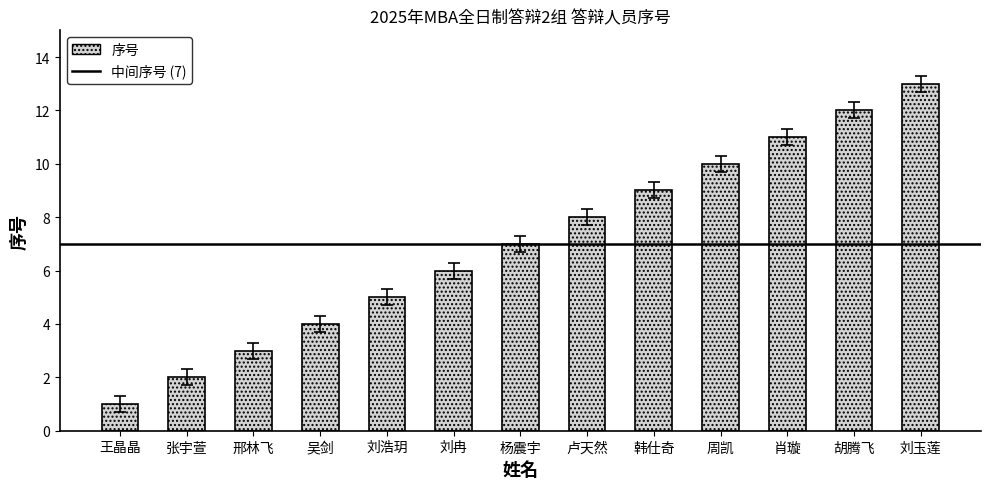

What is the change in value from 王晶晶 to 邢林飞?

+2